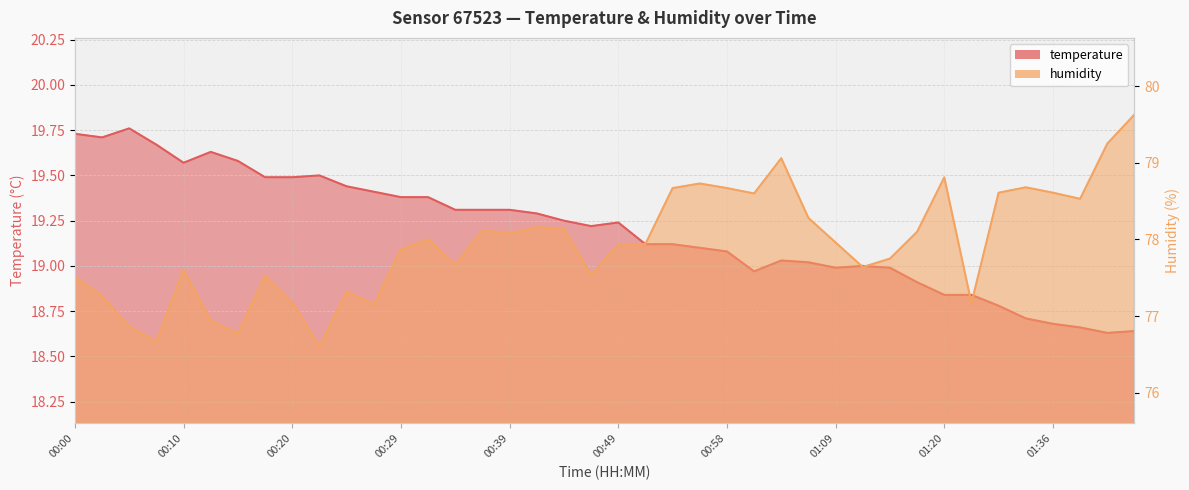

Does the chart display data point markers on the line(s)?

No